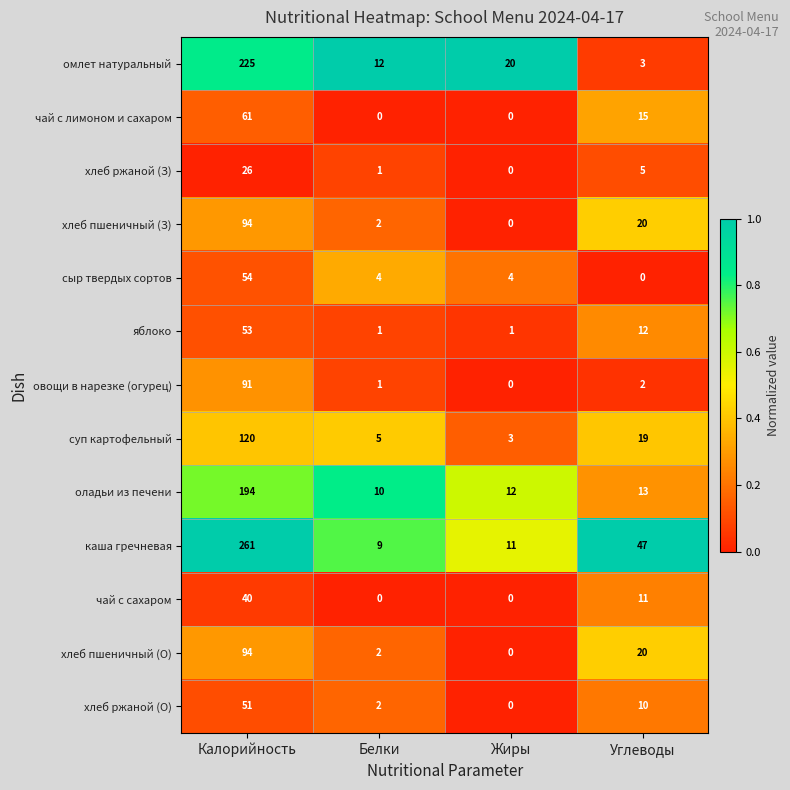

What is the difference between the омлет натуральный values at Жиры and Калорийность?

205